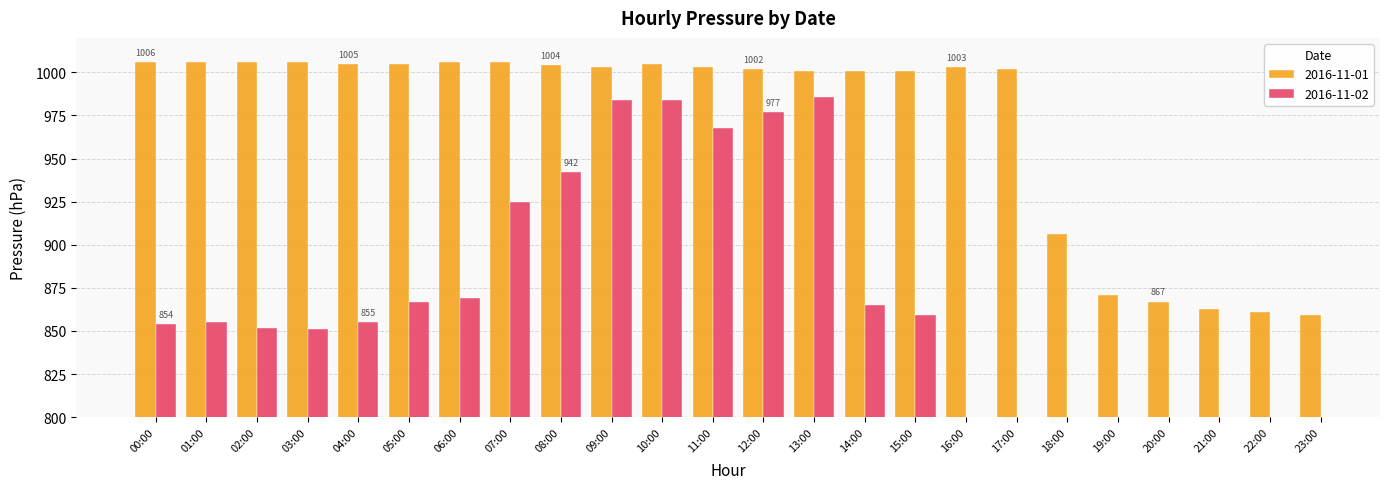

Approximately how many times larger is the value at 00:00 compared to 08:00?

1.0